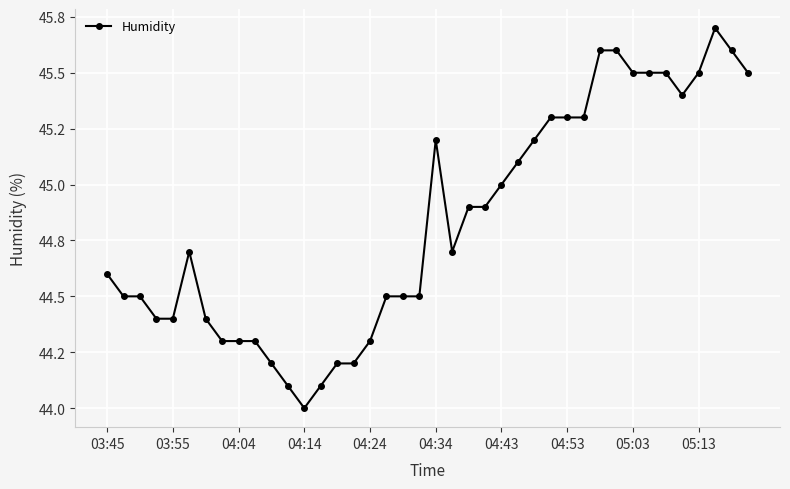

What is the sum of all values?

1793.3